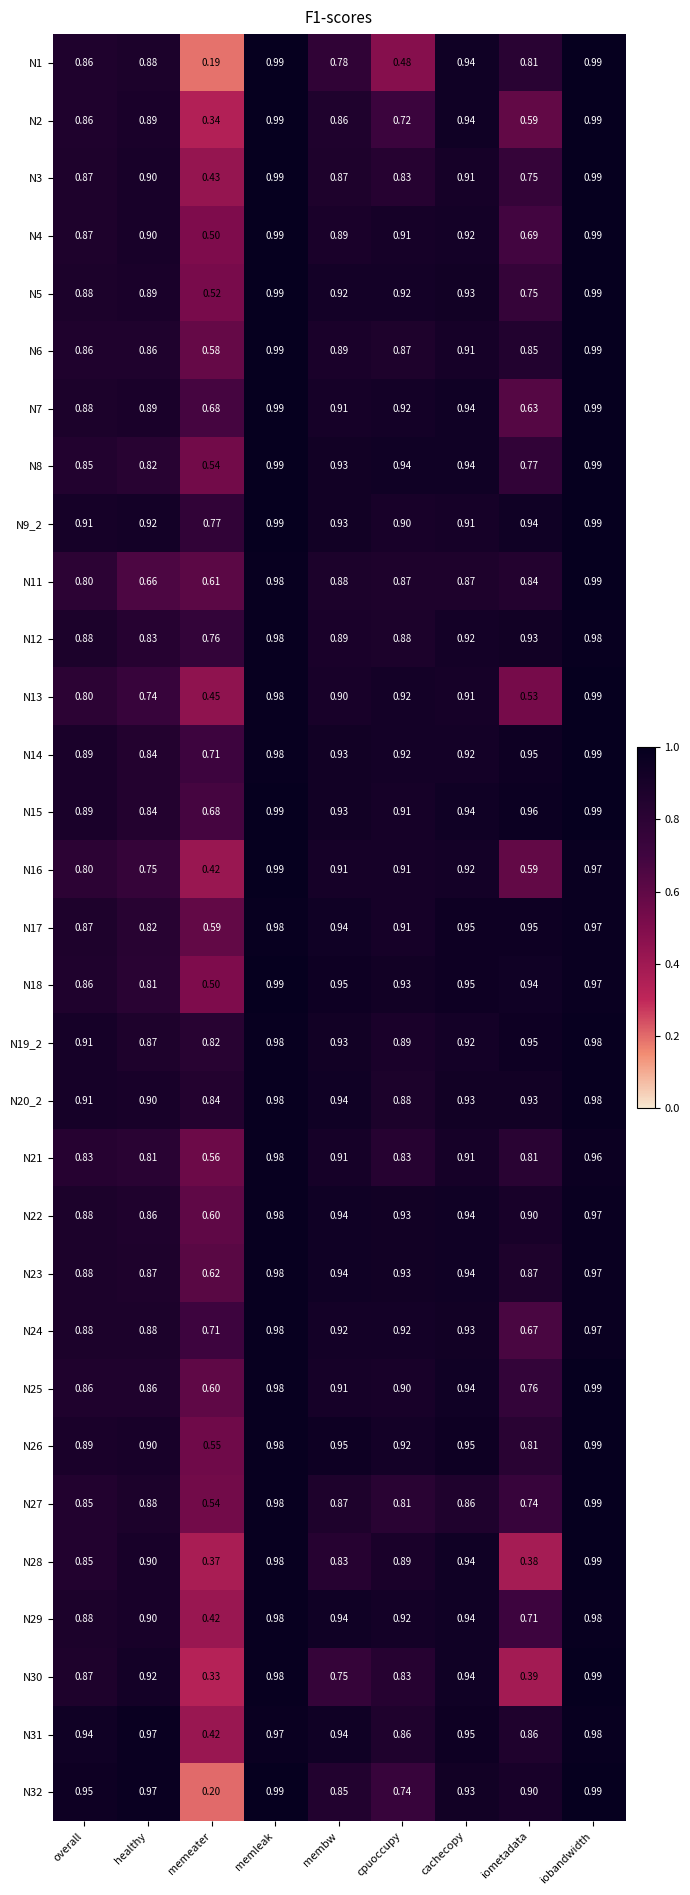

Which series has the largest total across all categories?

N20_2